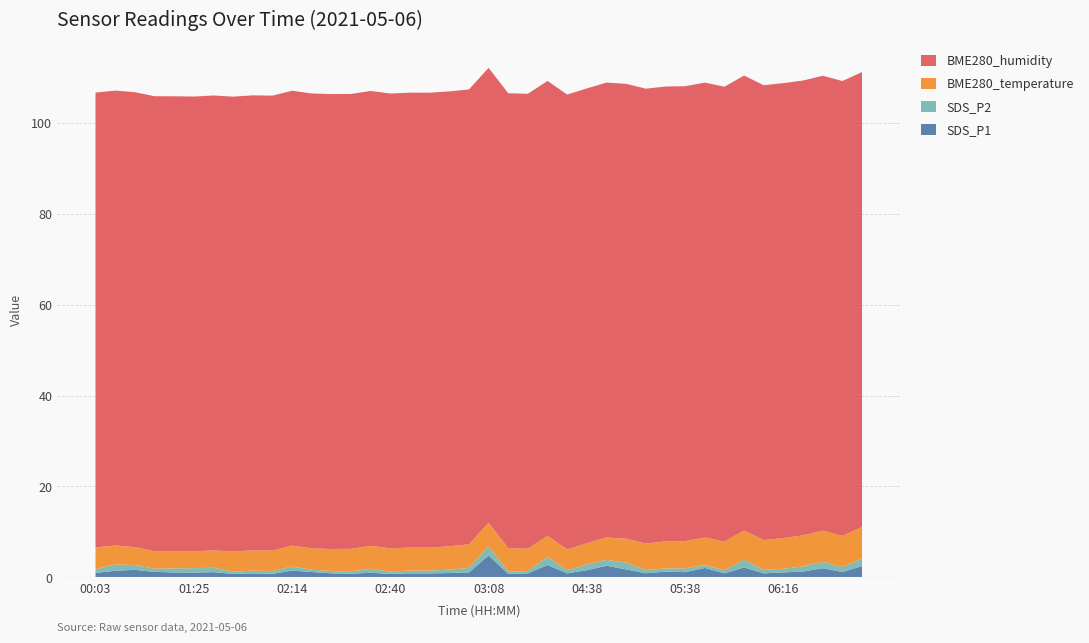

Reading left to right, extract all data points from this chart.

SDS_P1: 1.0	1.5	1.7	1.2	1.1	1.1	1.2	0.8	0.9	0.8	1.5	1.2	0.9	0.8	1.0	0.8	0.9	0.9	1.0	1.1	4.8	0.8	0.9	2.7	0.9	1.6	2.6	1.8	0.9	1.3	1.2	2.1	0.9	2.2	0.9	1.1	1.3	2.0	1.2	2.5
SDS_P2: 0.8	1.4	1.1	0.7	0.9	1.0	1.0	0.5	0.6	0.6	0.9	0.5	0.5	0.5	0.9	0.5	0.6	0.6	0.8	1.0	2.0	0.5	0.5	1.8	0.7	1.3	1.3	1.5	0.7	0.7	0.8	0.6	0.7	1.7	0.8	0.8	1.1	1.4	1.1	1.6
BME280_temperature: 4.8	4.2	3.9	3.9	3.8	3.7	3.8	4.4	4.5	4.5	4.6	4.7	4.9	5.0	5.0	5.1	5.1	5.1	5.1	5.2	5.2	5.1	4.9	4.6	4.6	4.6	4.9	5.3	5.8	6.0	6.0	6.1	6.3	6.4	6.5	6.8	6.8	6.9	6.9	7.0
BME280_humidity: 100.0	100.0	100.0	100.0	100.0	100.0	100.0	100.0	100.0	100.0	100.0	100.0	100.0	100.0	100.0	100.0	100.0	100.0	100.0	100.0	100.0	100.0	100.0	100.0	100.0	100.0	100.0	100.0	100.0	100.0	100.0	100.0	100.0	100.0	100.0	100.0	100.0	100.0	100.0	100.0